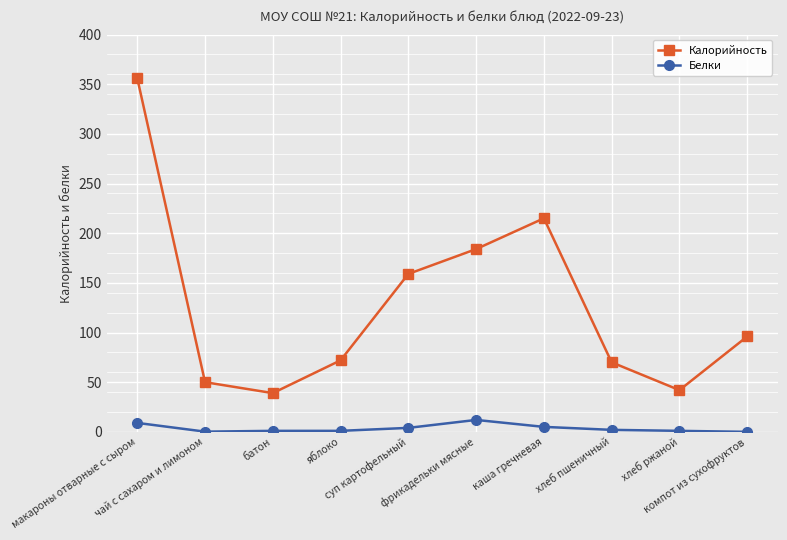

True or false: Калорийность has more than 0 interior local peaks.

True